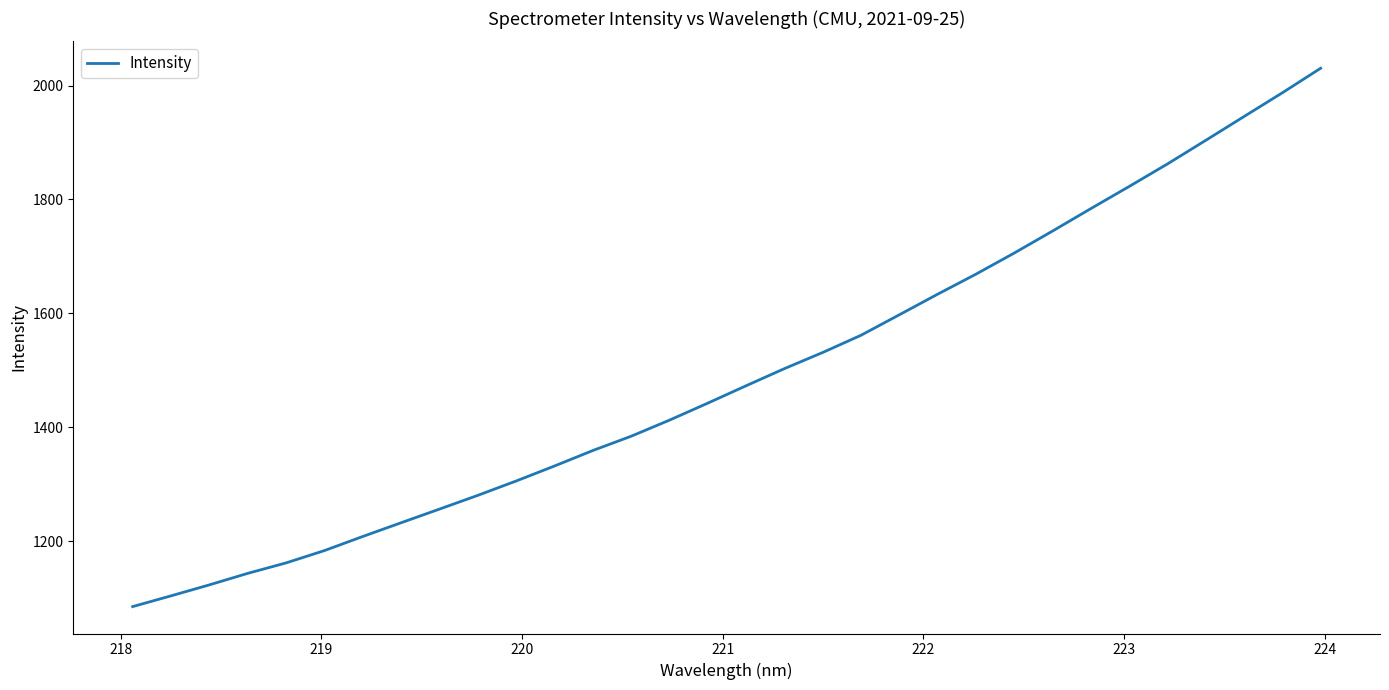

What is the maximum value shown in the chart?

2030.3